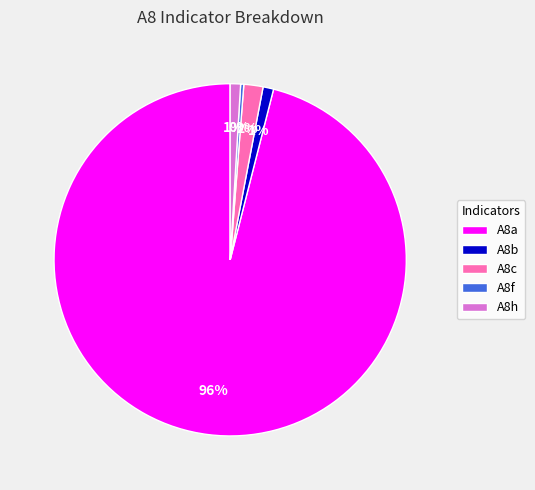

The A8h slice represents 1% of the pie. True or false?

True